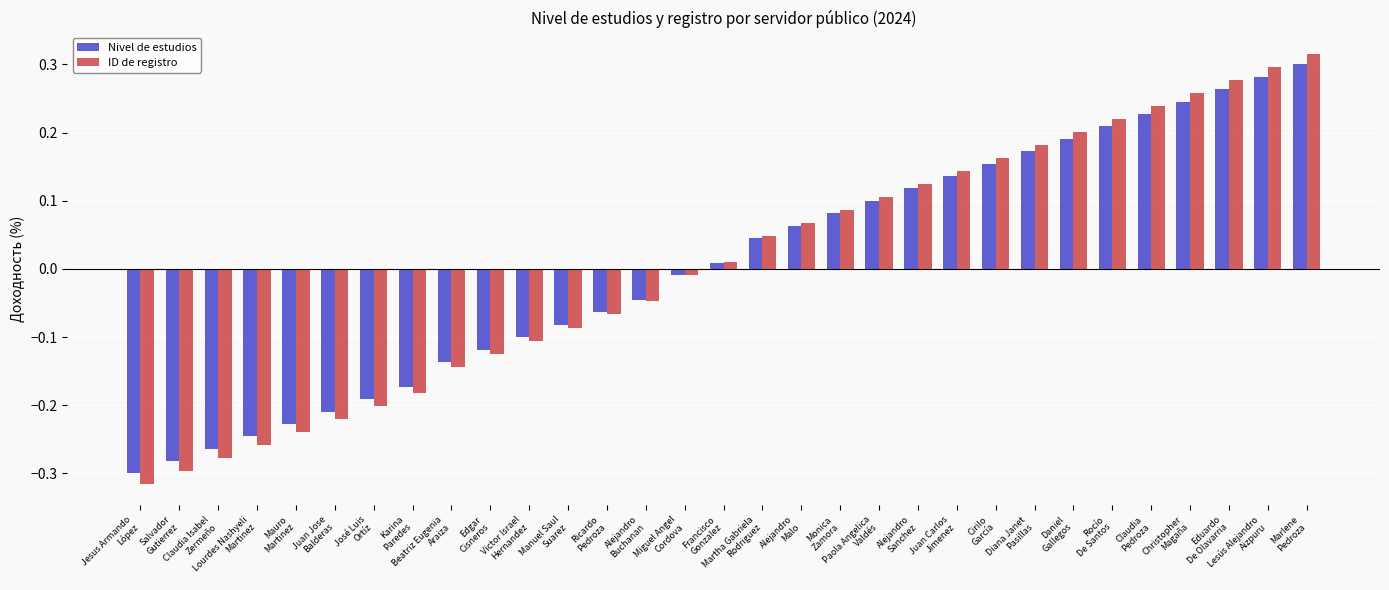

What is the total value across all series at Jesus Armando
López?

-0.6